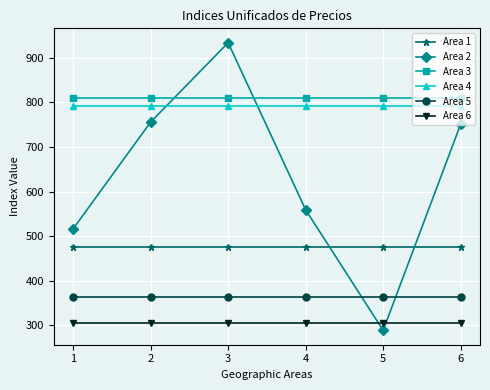

What are all the series names shown in the legend?

Area 1, Area 2, Area 3, Area 4, Area 5, Area 6